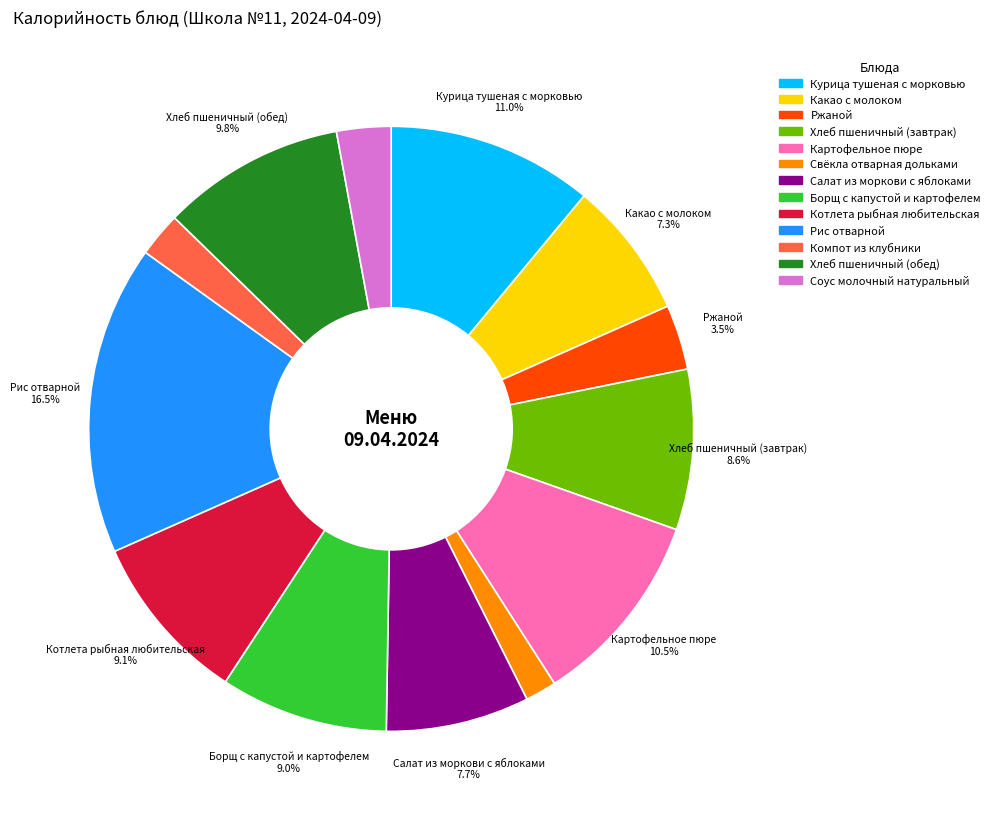

Is the sum of Ржаной and Салат из моркови с яблоками greater than half?

No